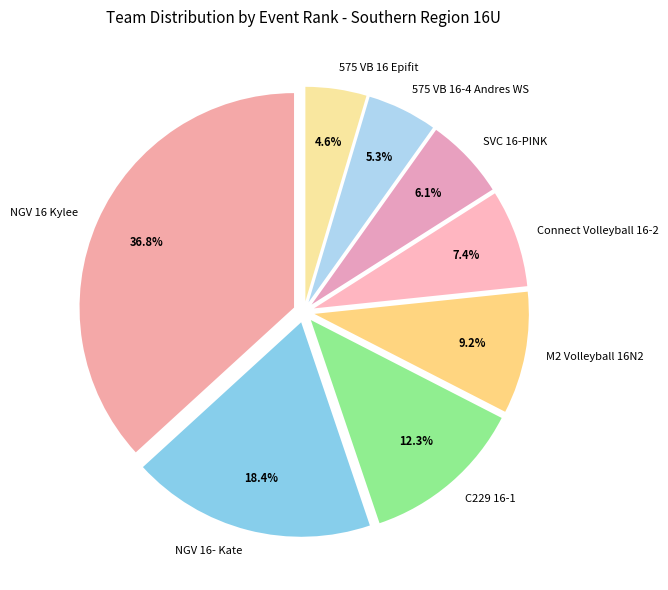

To the nearest percent, what is the combined percentage of NGV 16- Kate and Connect Volleyball 16-2?

26%